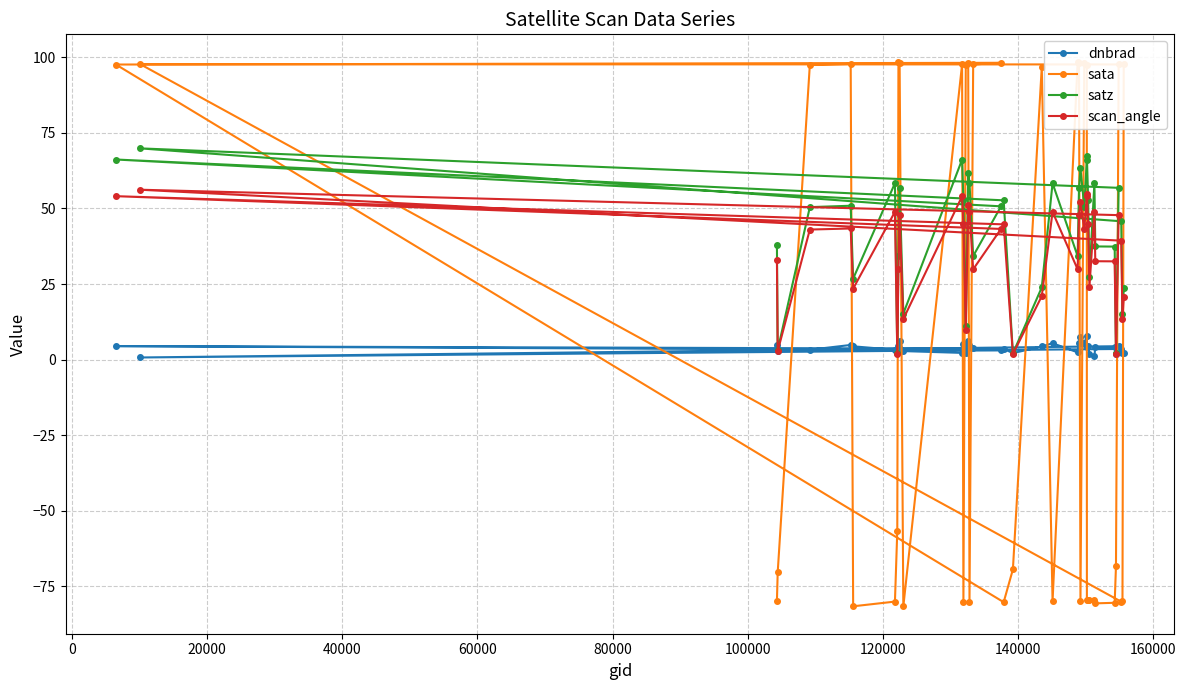

What is the average value of the sata series?

3.4